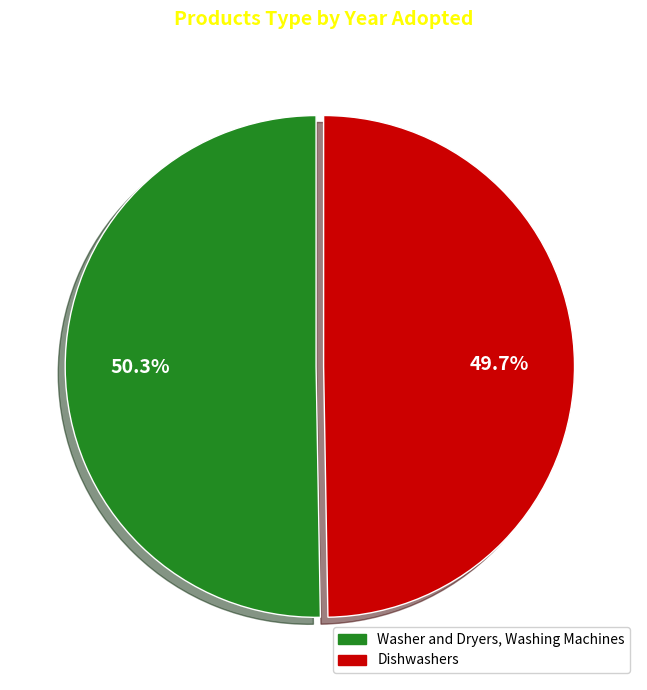

Is there a majority slice in this chart?

Yes